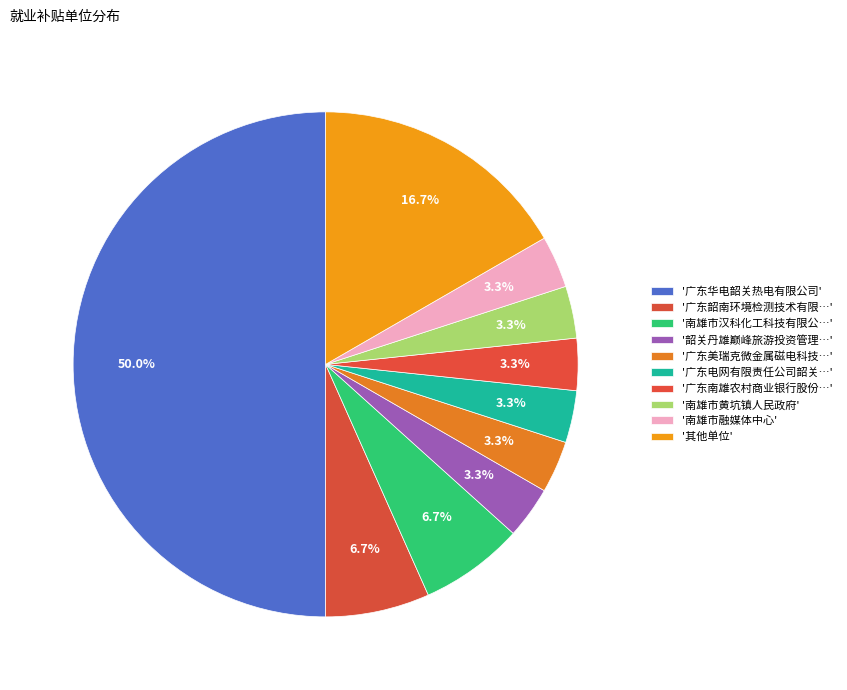

Count the number of slices in the pie.

10